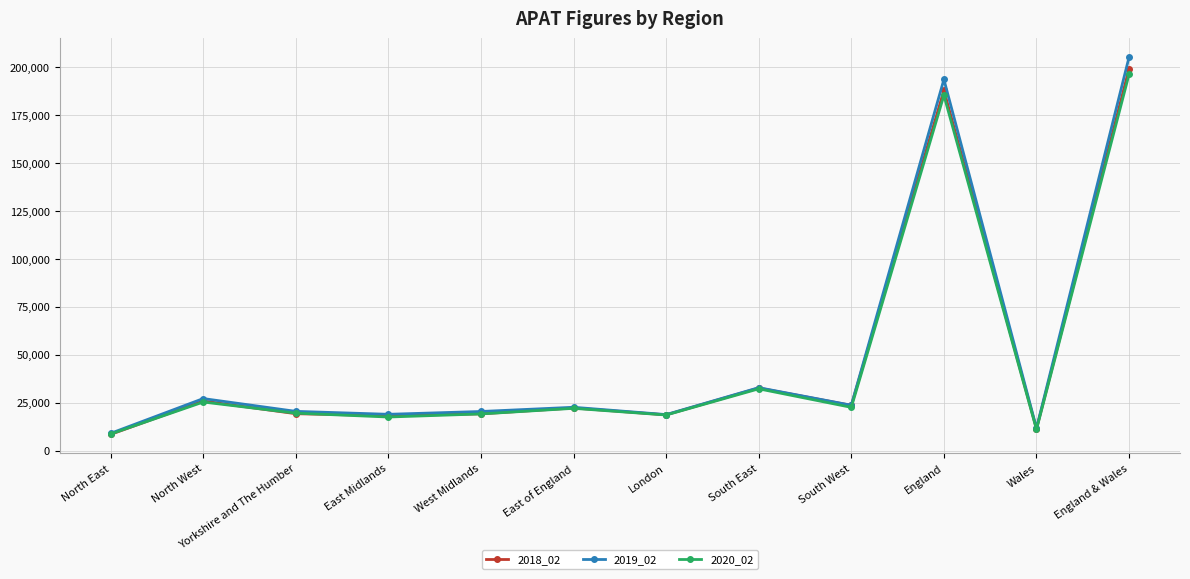

What is the smallest value displayed?

8431